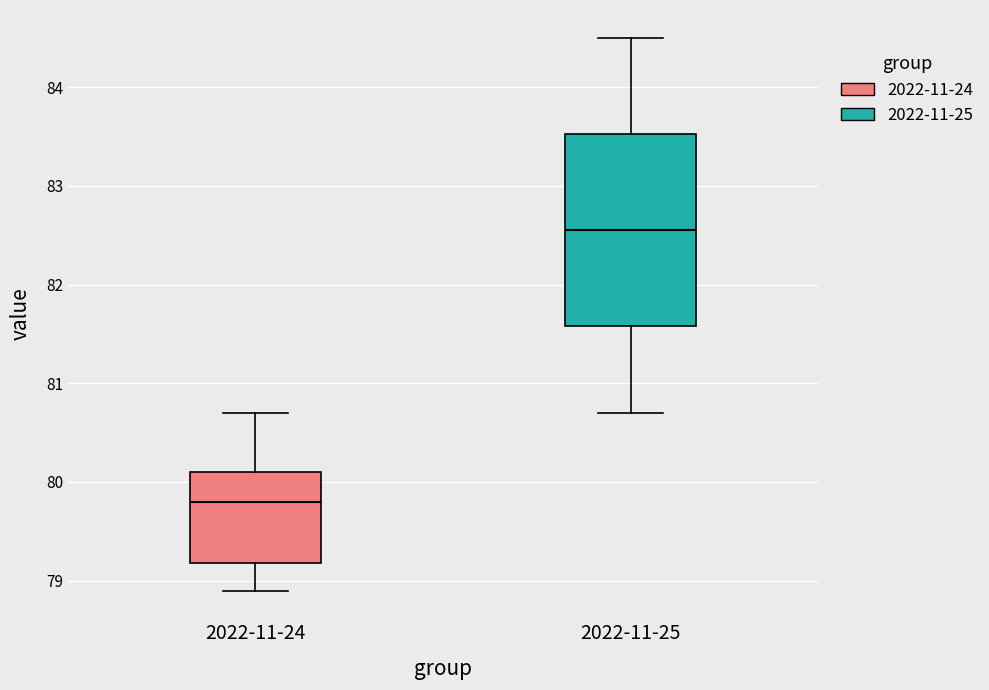

Comparing the boxes themselves (not the whiskers), which one is the tallest?

2022-11-25